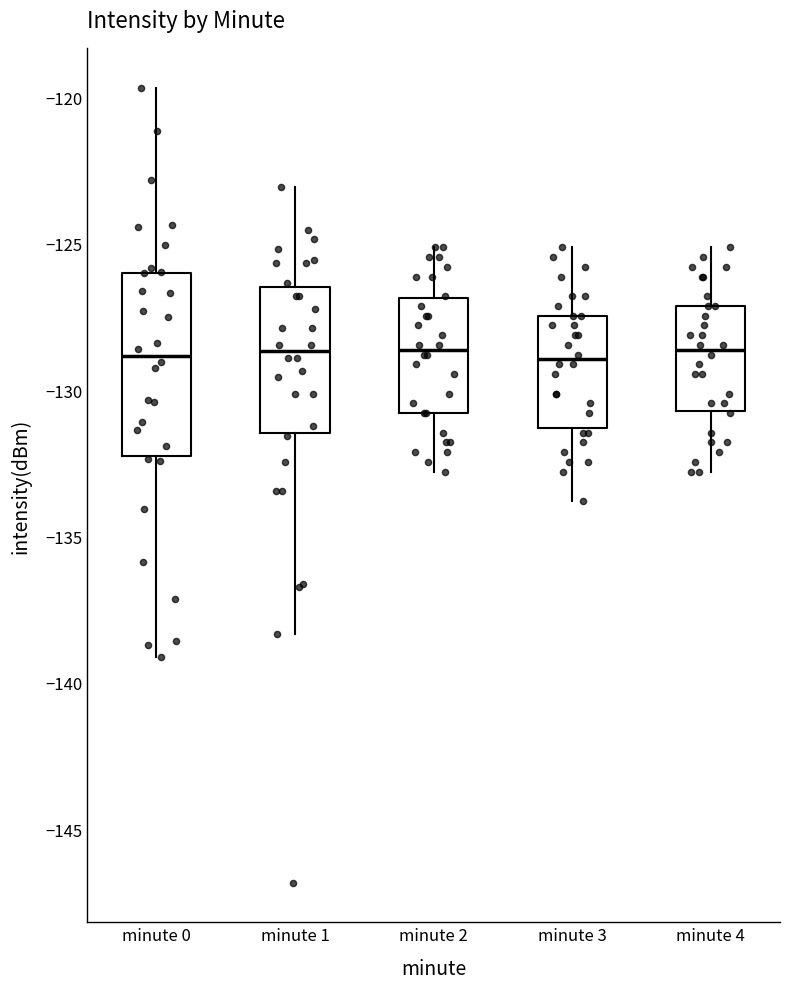

Which box is the tallest, from its lower edge to its upper edge?

minute 0